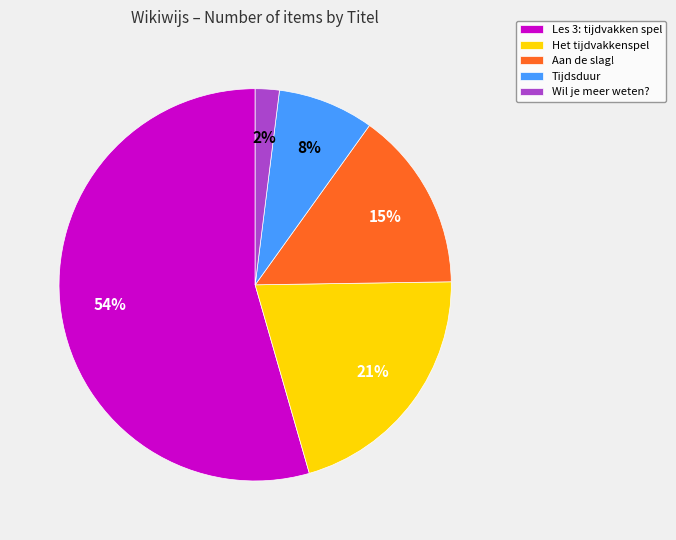

Between Les 3: tijdvakken spel and Tijdsduur, which is larger?

Les 3: tijdvakken spel